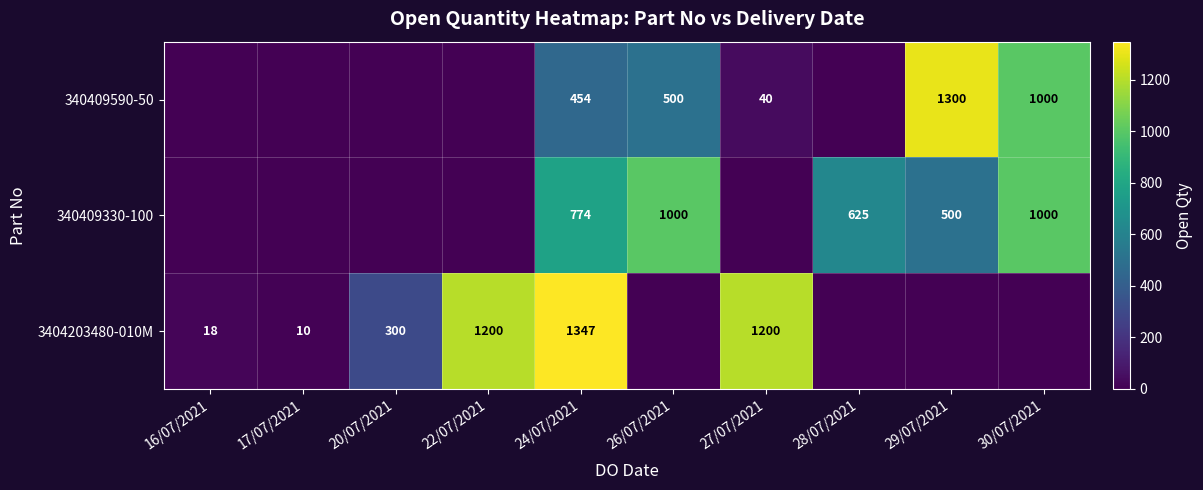

Which category has the highest value in the 340409590-50 series?

29/07/2021